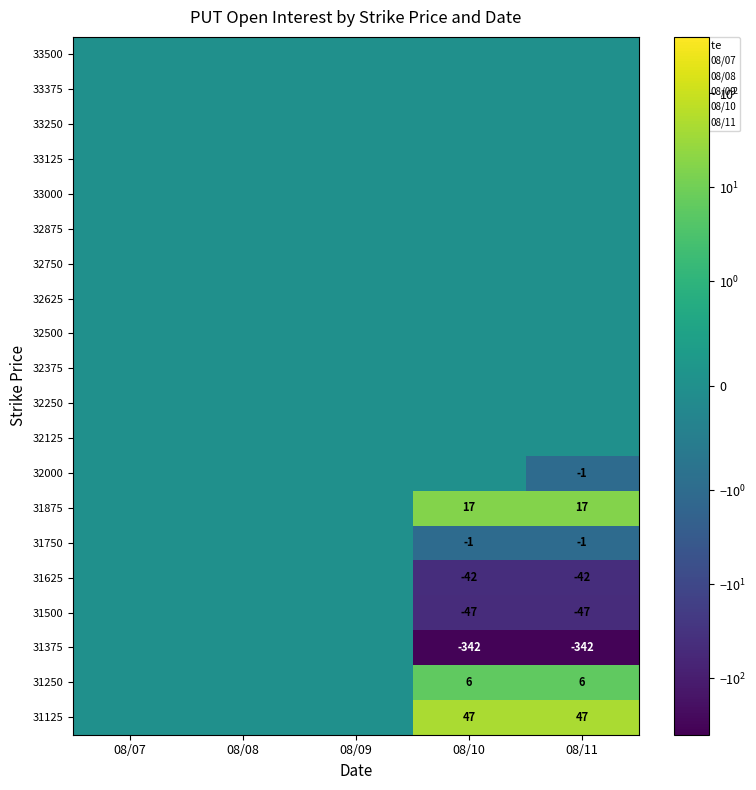

At how many categories does at least one series exceed -282?

5